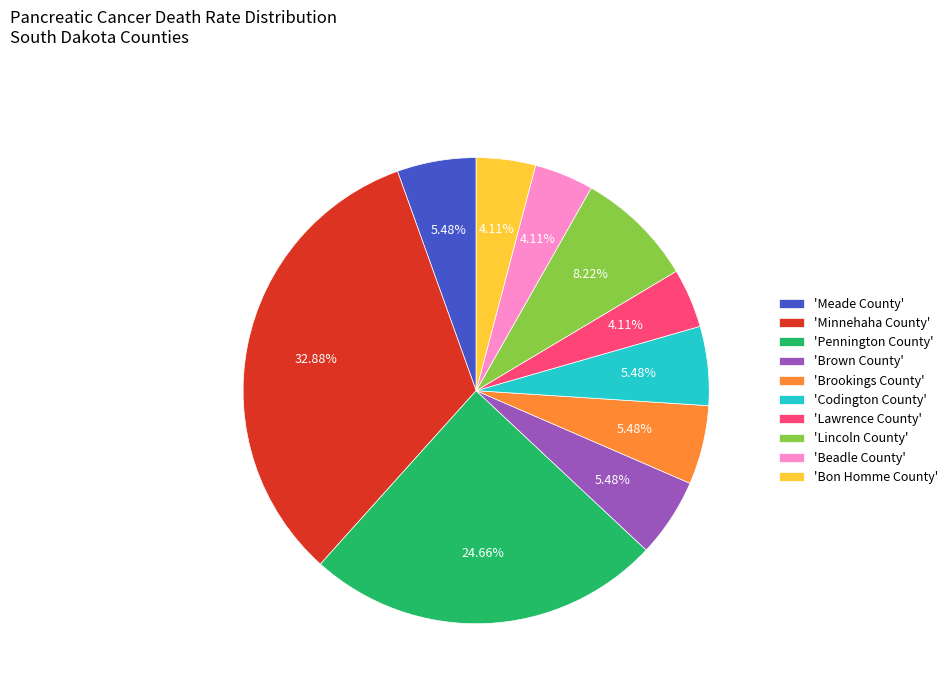

Is there a majority slice in this chart?

No